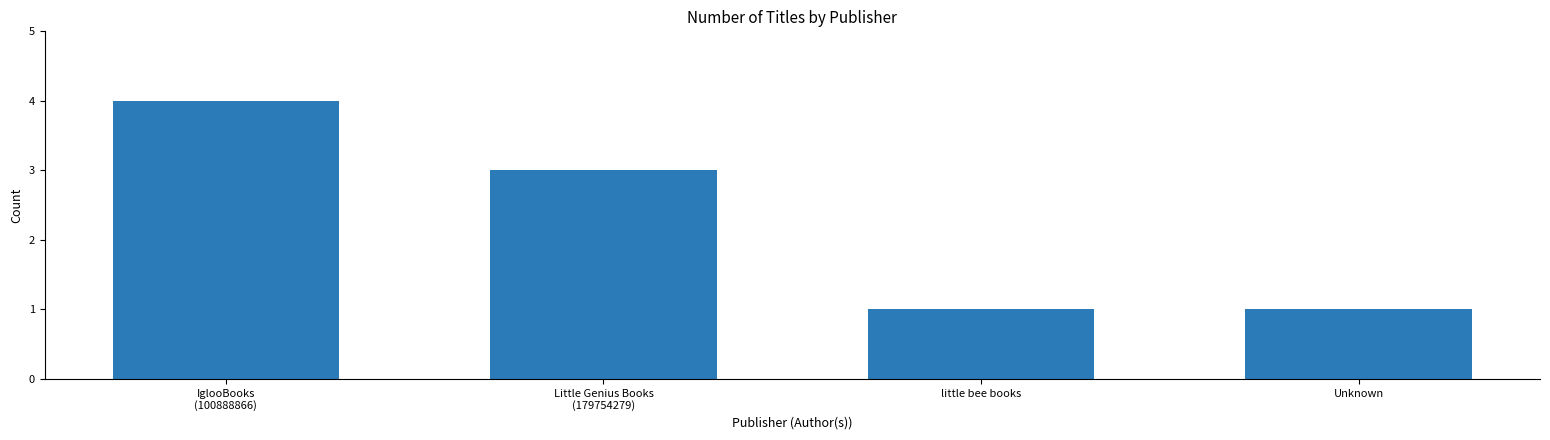

True or false: the data shows 2 at little bee books.

False